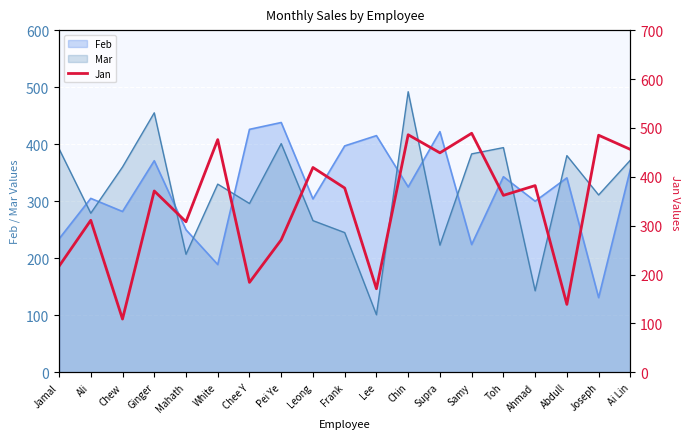

At which category does the data reach its first local peak?

Ali